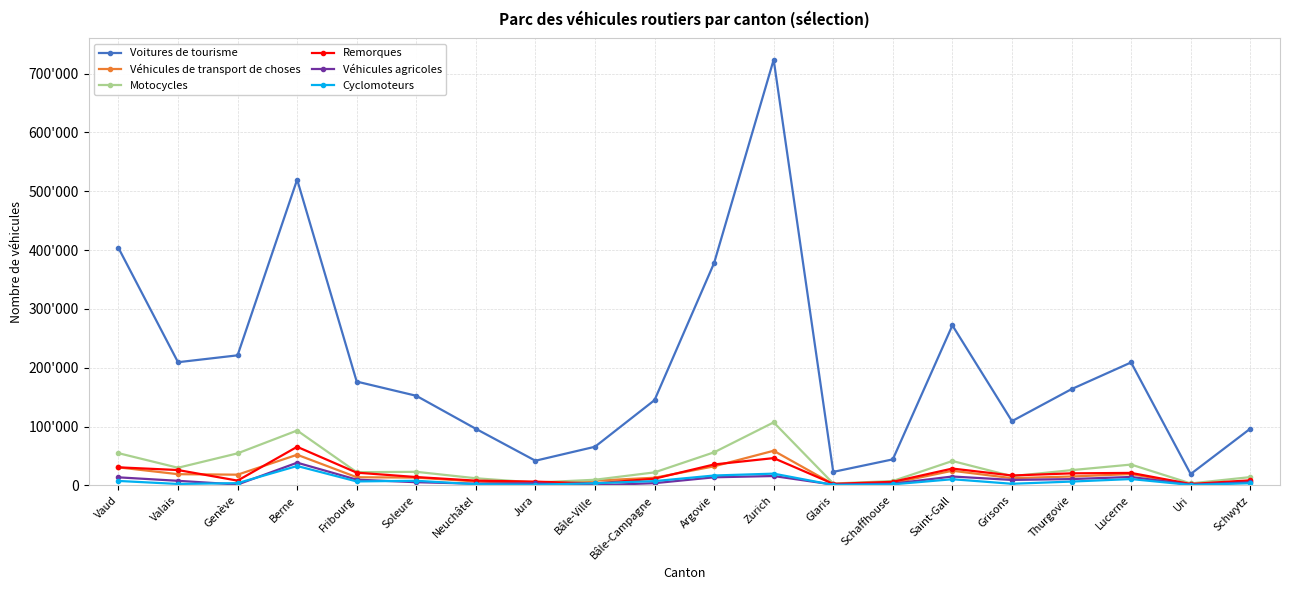

Where do Véhicules de transport de choses and Véhicules agricoles first cross each other?

Neuchâtel and Jura